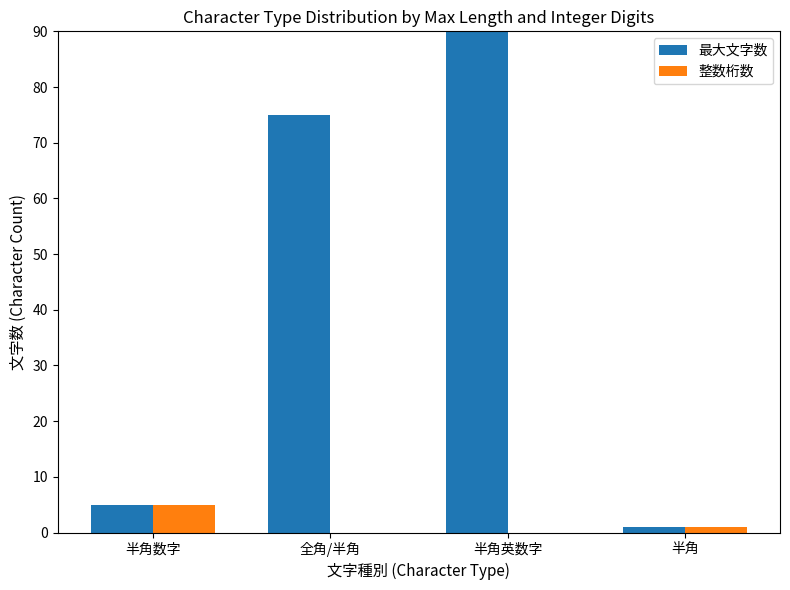

Which category has the lowest value in the 最大文字数 series?

半角